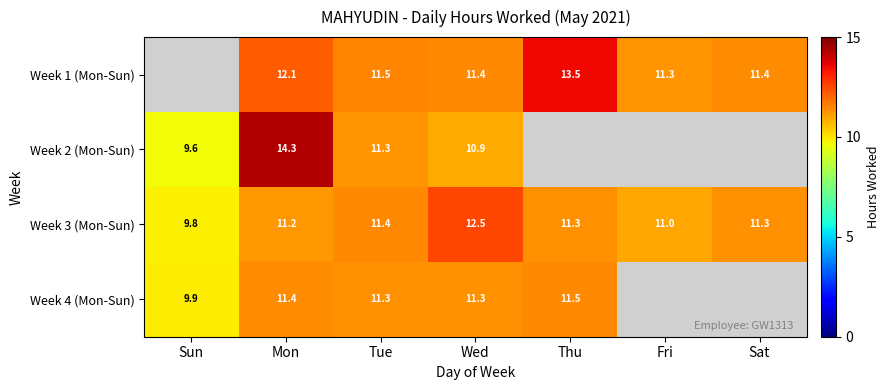

How many data points does each series have?

7